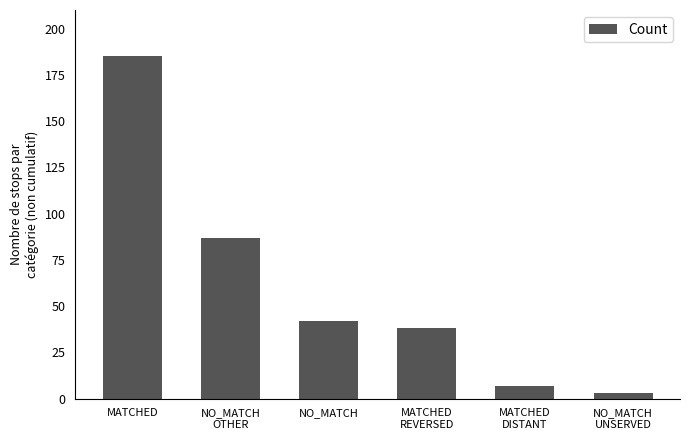

List the labels in order of value, smallest first.

NO_MATCH
UNSERVED, MATCHED
DISTANT, MATCHED
REVERSED, NO_MATCH, NO_MATCH
OTHER, MATCHED